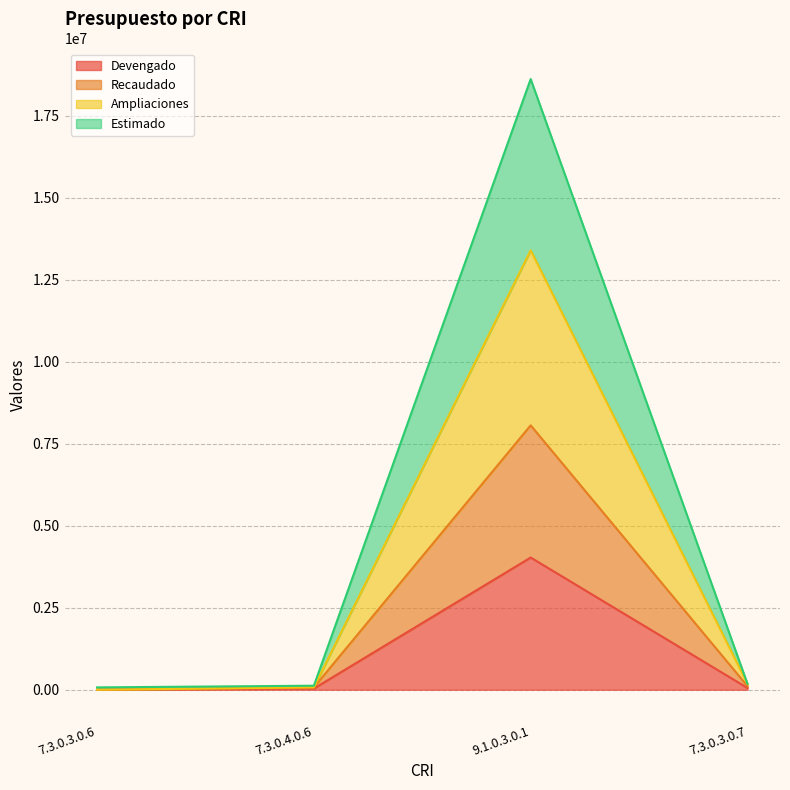

How many data points in Devengado are above 54400?

1